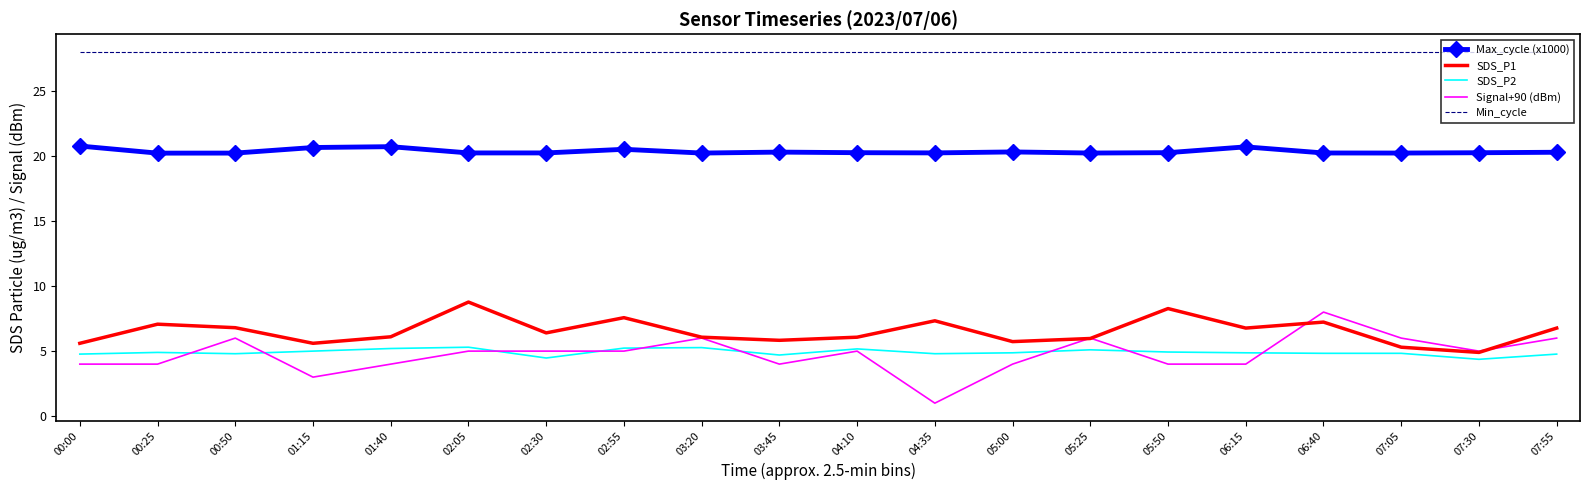

Rank the series at 07:05 from lowest to highest value.

SDS_P2, SDS_P1, Signal+90 (dBm), Max_cycle (x1000), Min_cycle